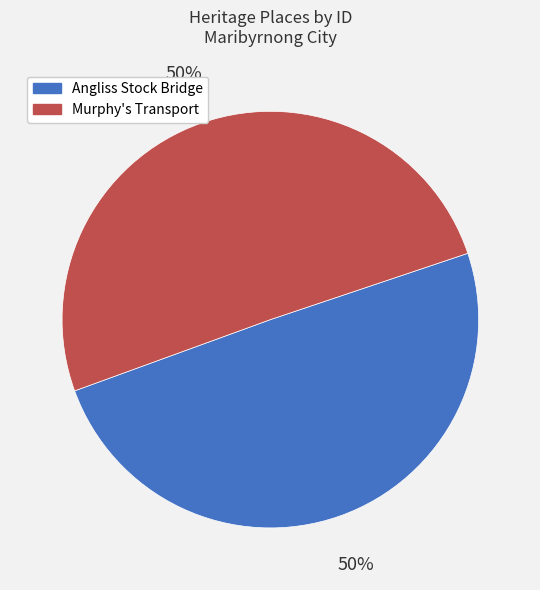

Is it true that Murphy's Transport is 40% of the pie?

False